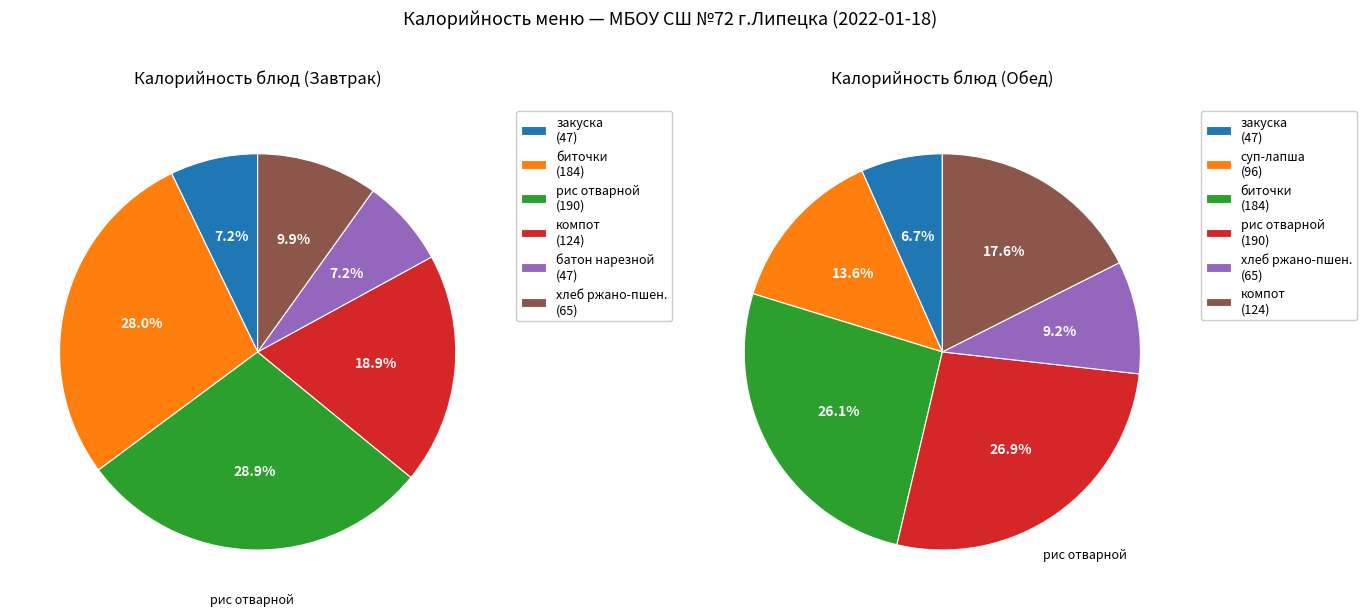

Which series changed the most between рис отварной and хлеб ржано-пшеничный?

Обед